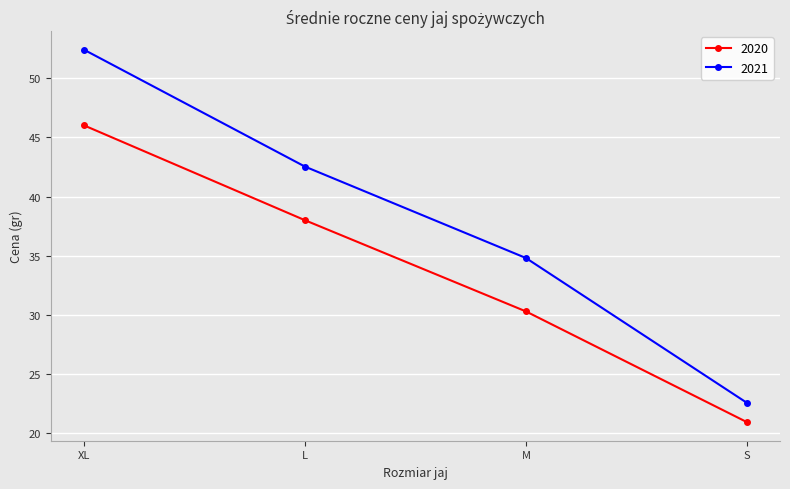

At which label does 2020 first exceed 38?

XL